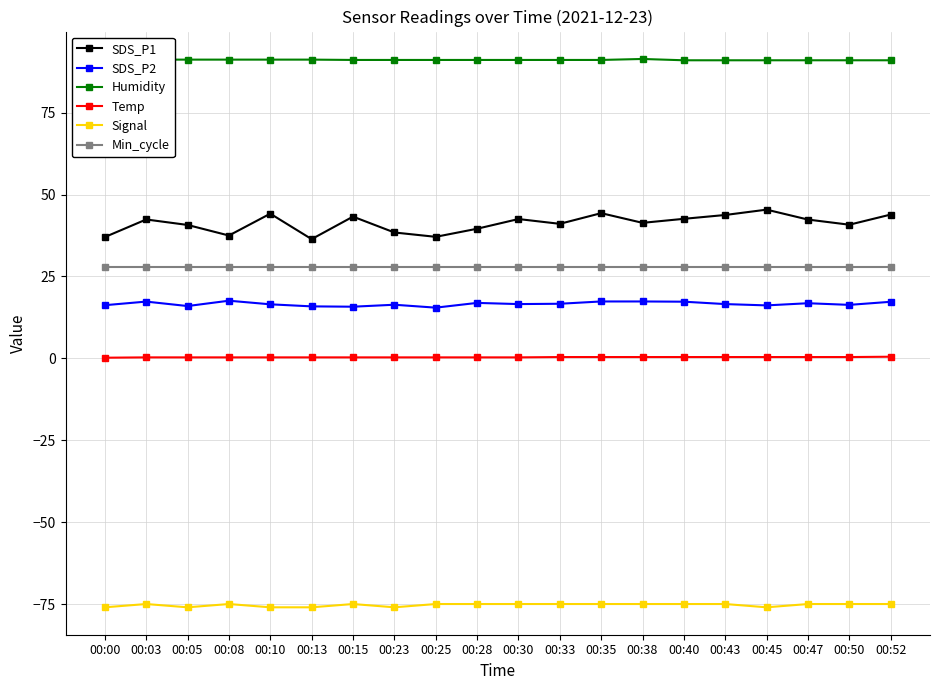

Which series has the widest spread of values?

SDS_P1